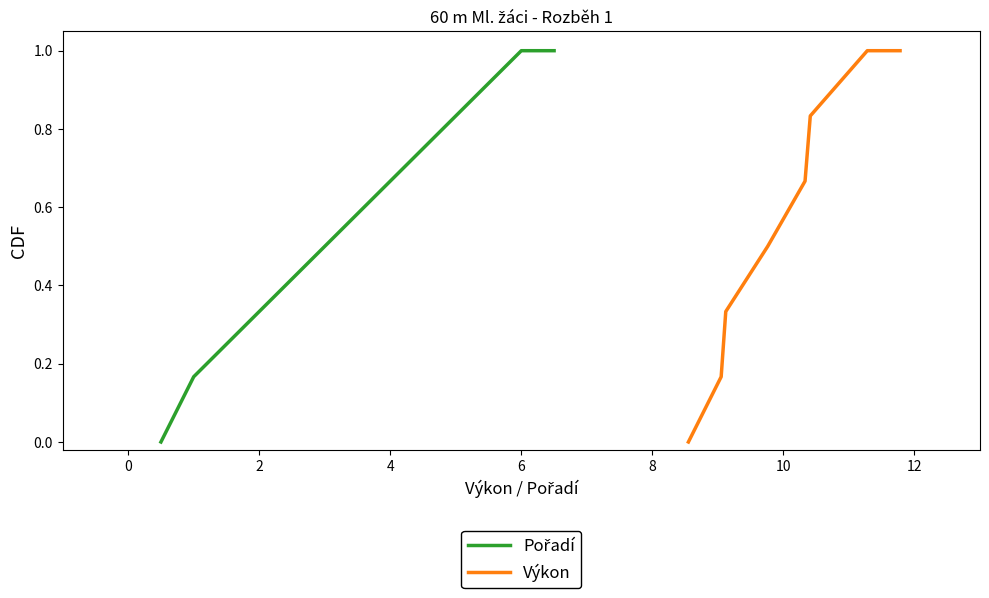

Reading left to right, extract all data points from this chart.

Pořadí: 0.0	0.2	0.3	0.5	0.7	0.8	1.0	1.0
Výkon: 0.0	0.2	0.3	0.5	0.7	0.8	1.0	1.0